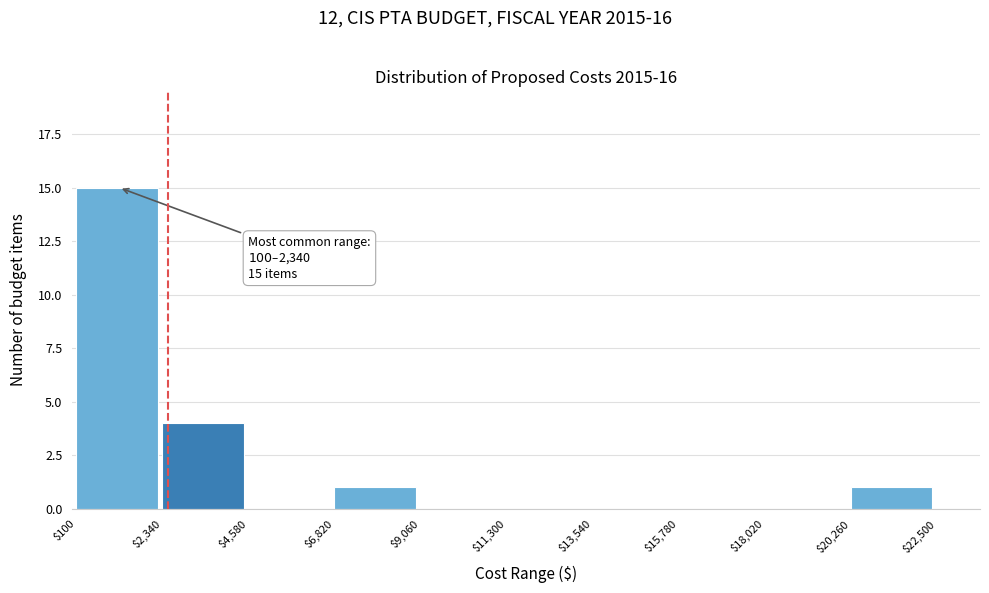

Which range on the x-axis has the tallest bar?

$100 to $2,340